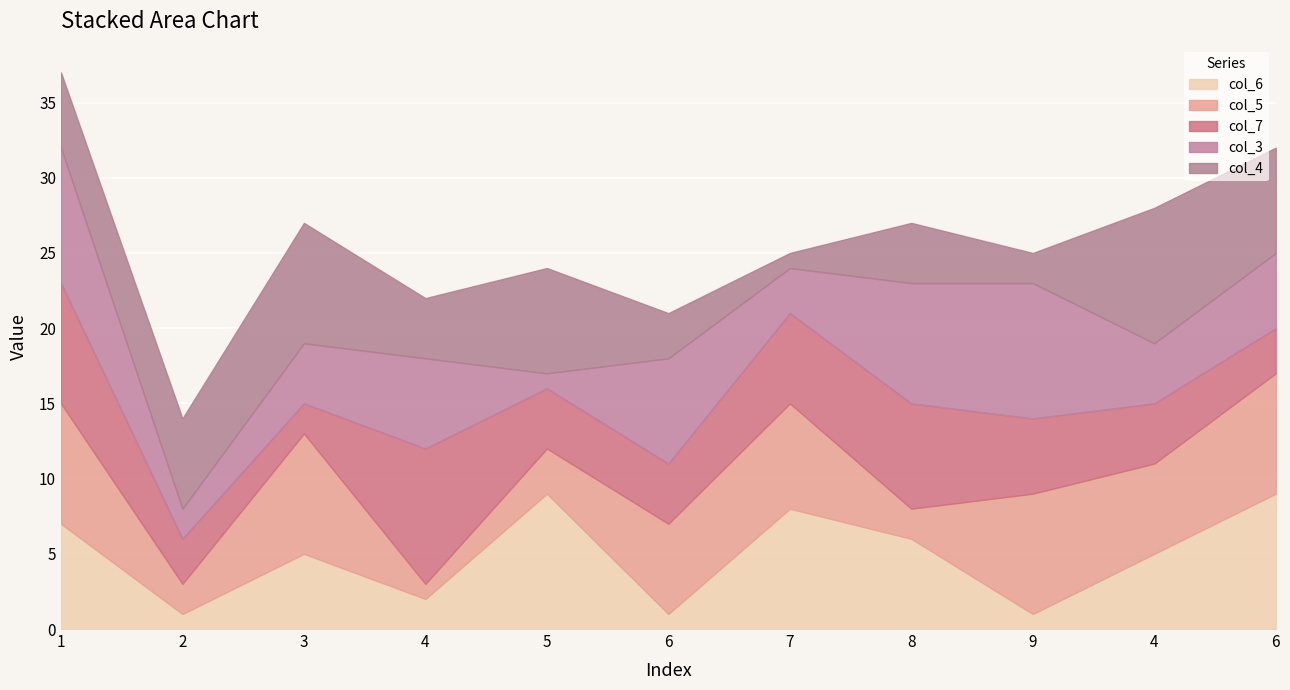

What is the difference between the highest and lowest values at 9?

8